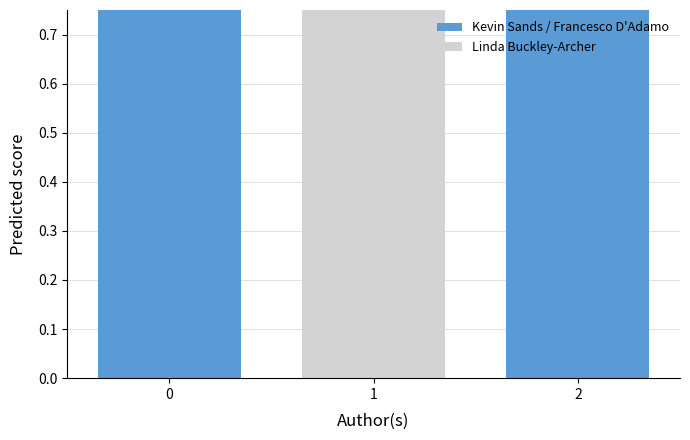

True or false: the data shows 1.0 at 0.

True